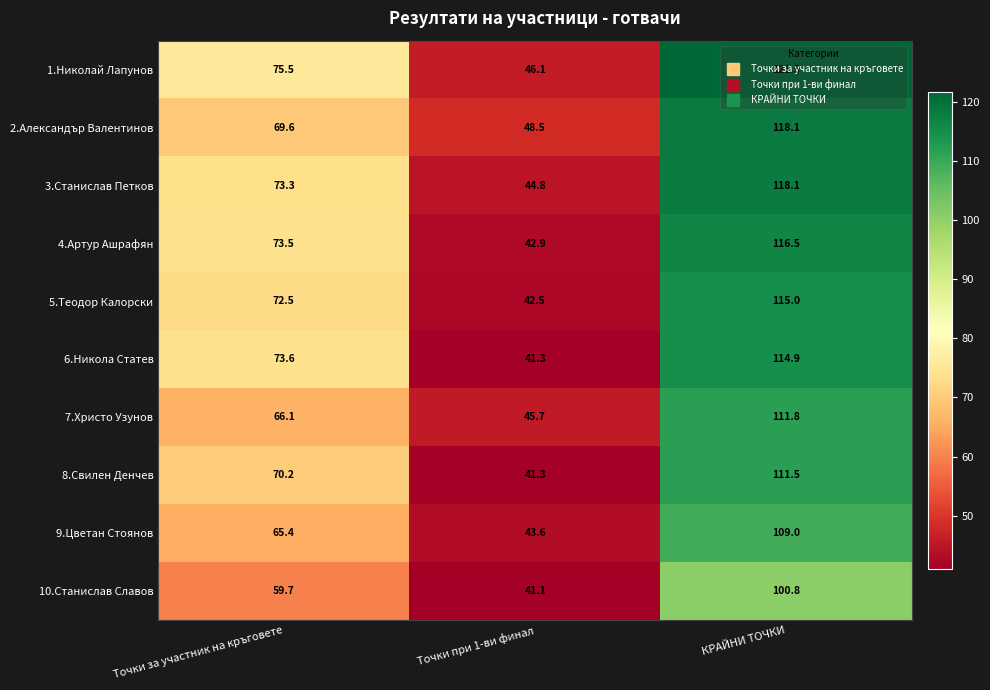

The value of 6.Никола Статев at Точки за участник на кръговете is 73.6. True or false?

True